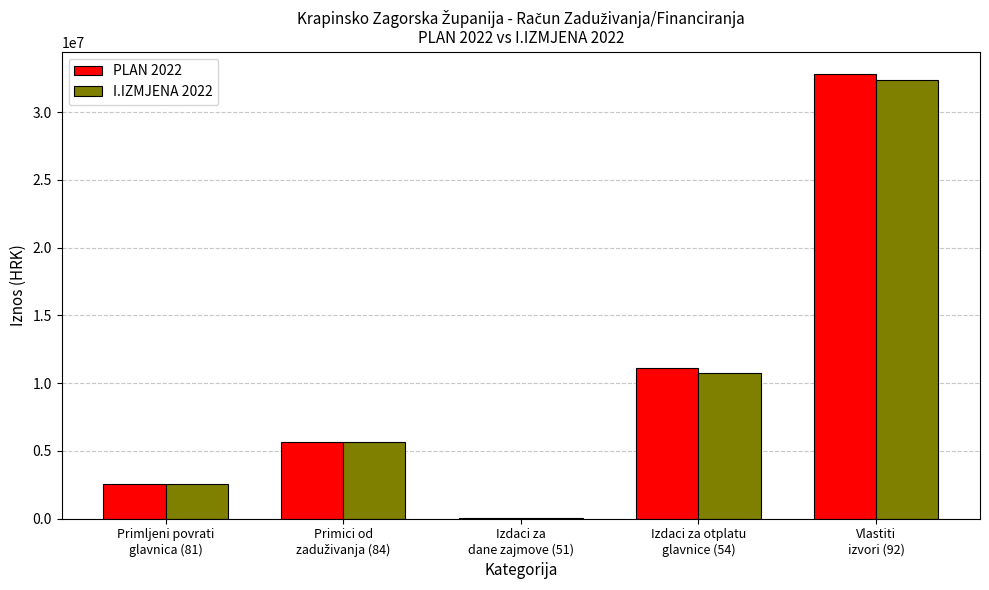

What is the sum of all I.IZMJENA 2022 values?

51321428.7